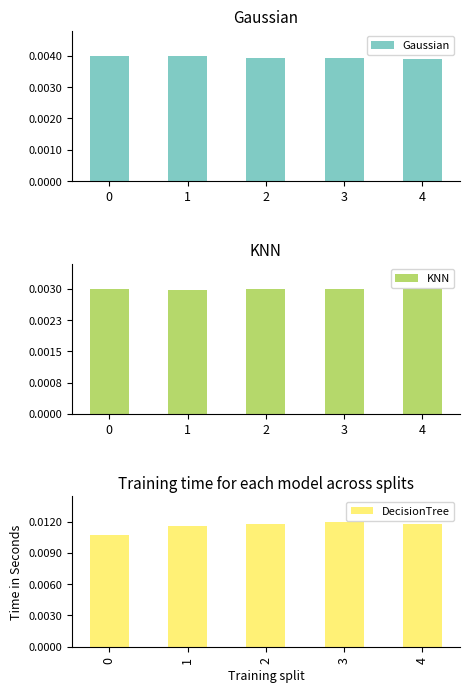

What is the difference between the KNN values at 3 and 1?

79